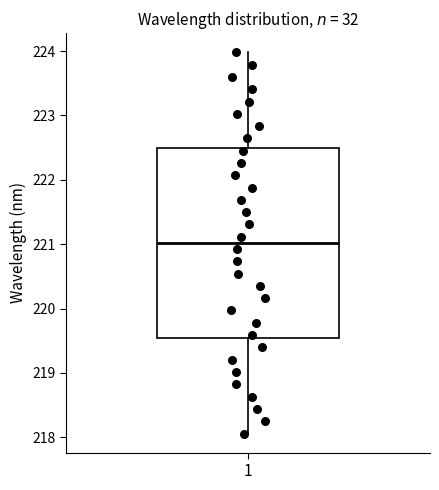

Where does the upper whisker of the box at x = 1 end on the y-axis? The values are not printed on the chart, so give them approximately, as read against the axis.

224.0